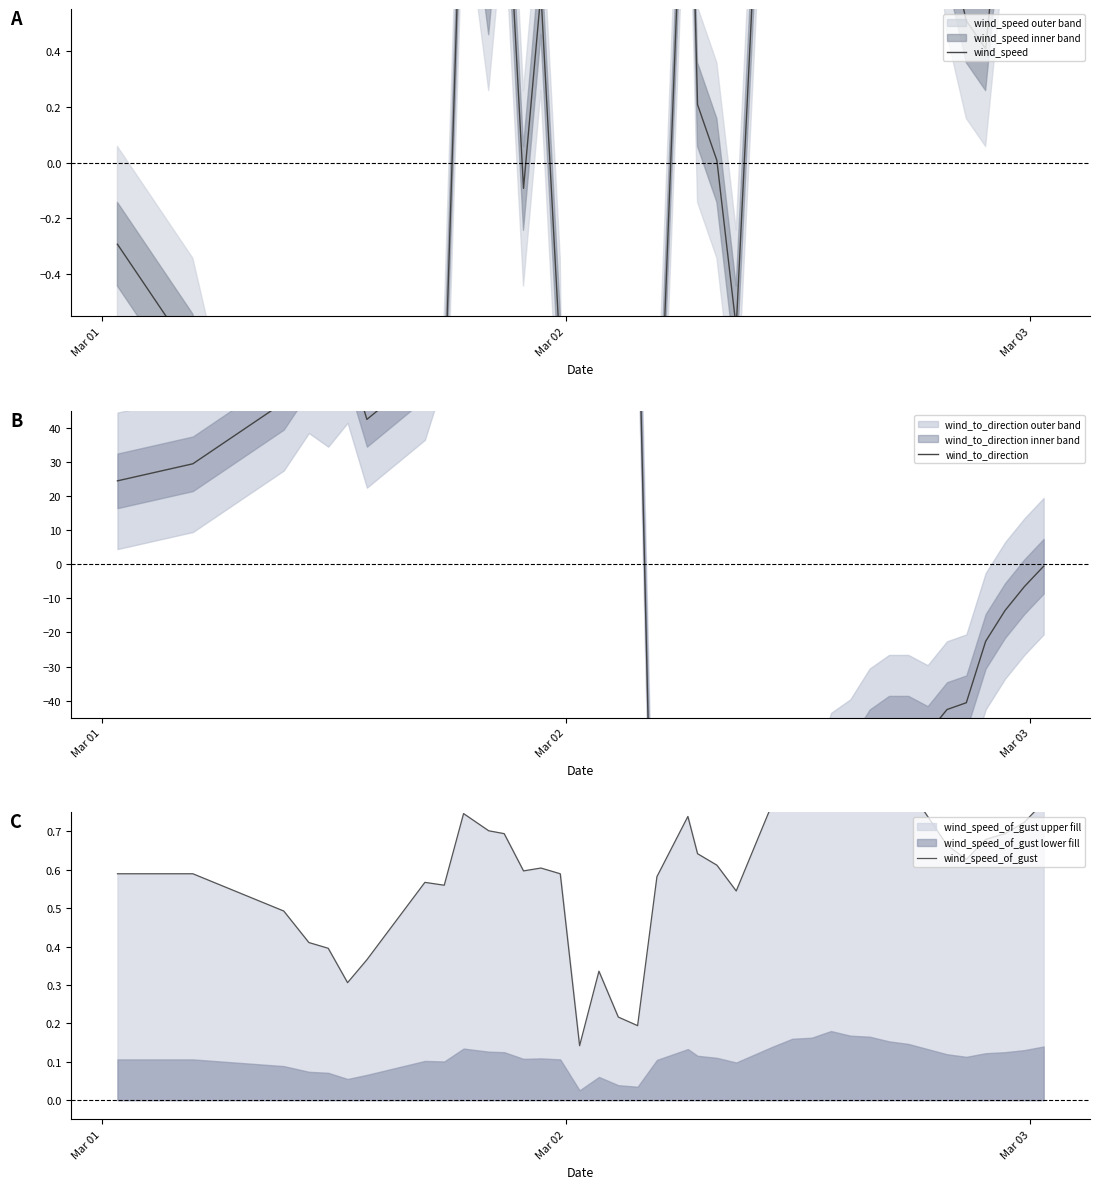

Does the chart display data point markers on the line(s)?

No